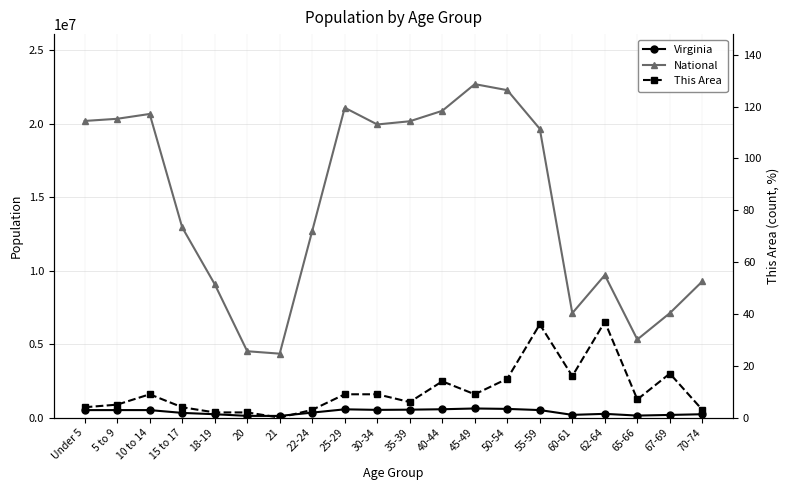

What value does the This Area series have at 62-64, to the nearest 10?

40